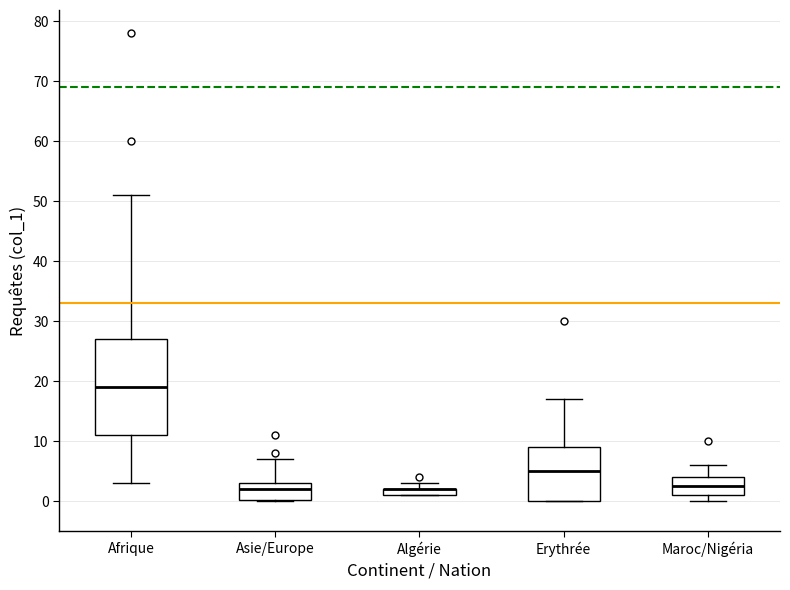

Which box is the tallest, from its lower edge to its upper edge?

Afrique